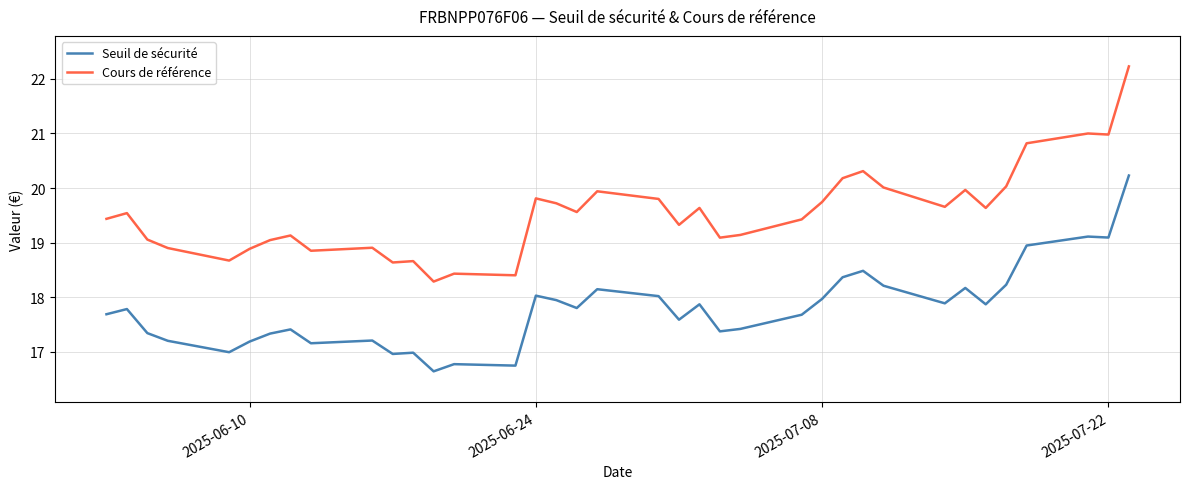

List the series in order of their peak value, lowest first.

Seuil de sécurité, Cours de référence